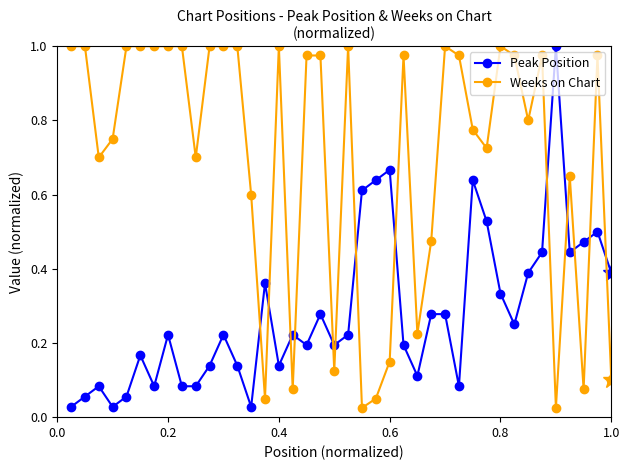

Which series has the largest total across all categories?

Weeks on Chart